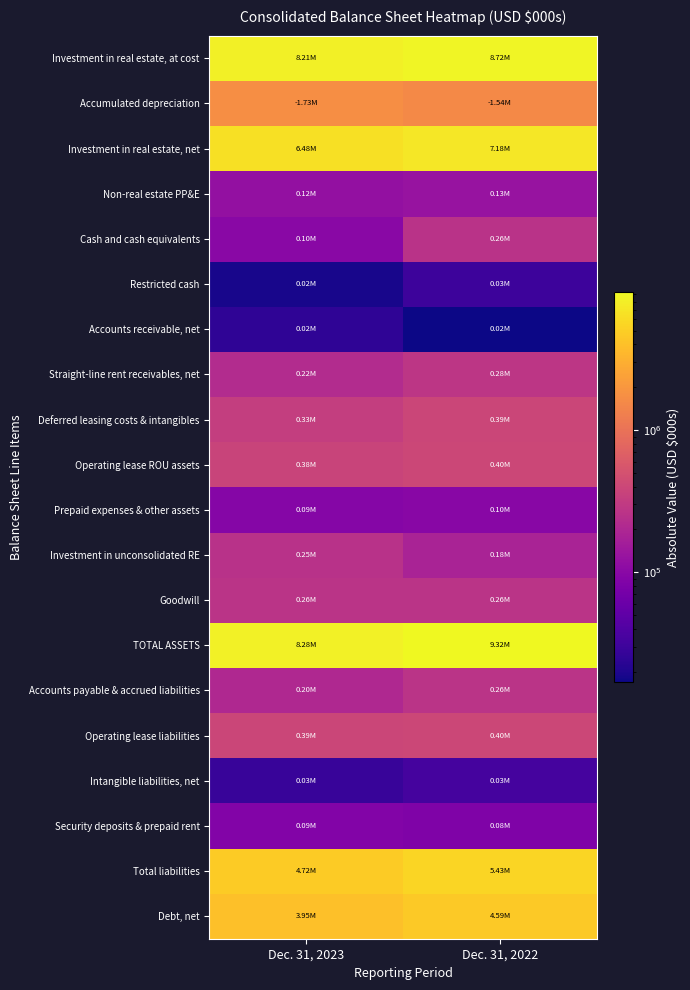

Which series has the largest total across all categories?

TOTAL ASSETS